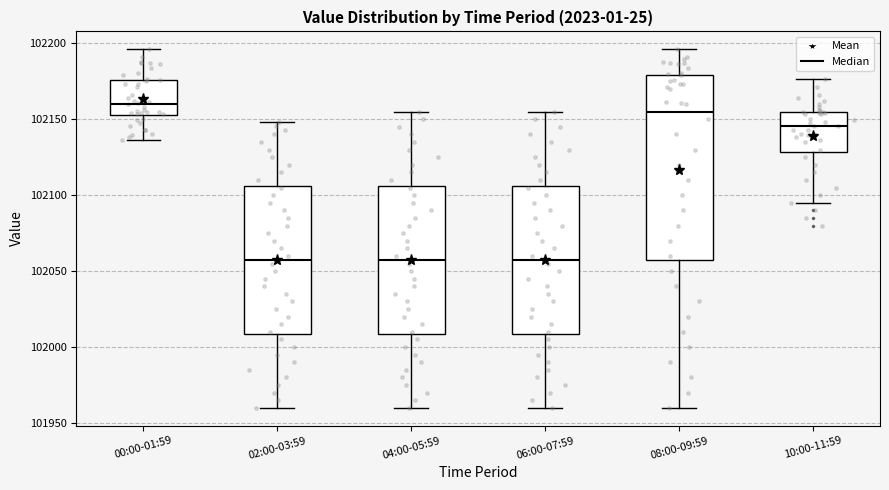

Which box's median line is the highest?

00:00-01:59